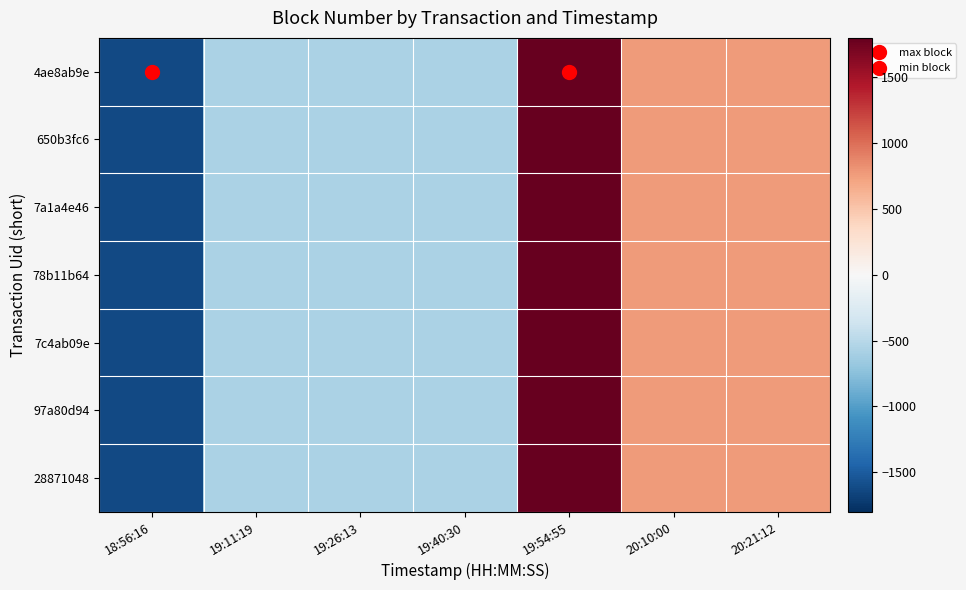

Between 19:40:30 and 20:21:12, which is larger?

20:21:12